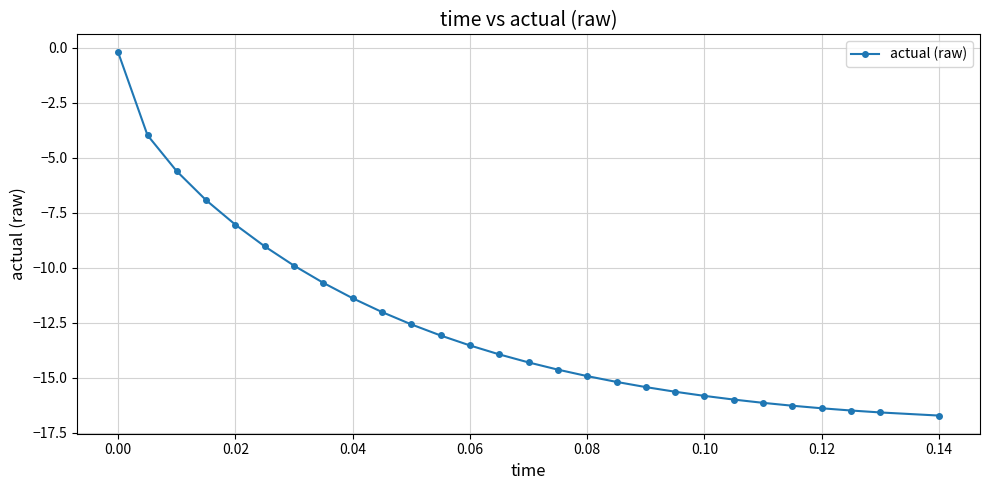

What is the sum of all values?

-351.4